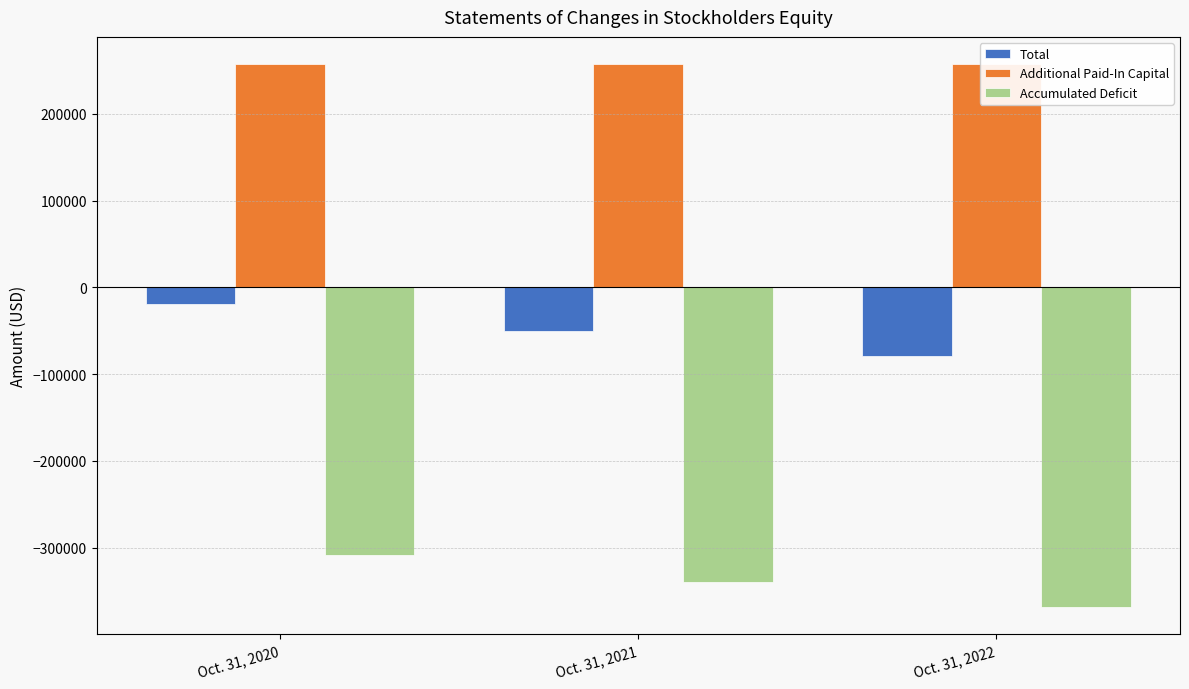

What is the difference between the highest and lowest values at Oct. 31, 2022?

626164